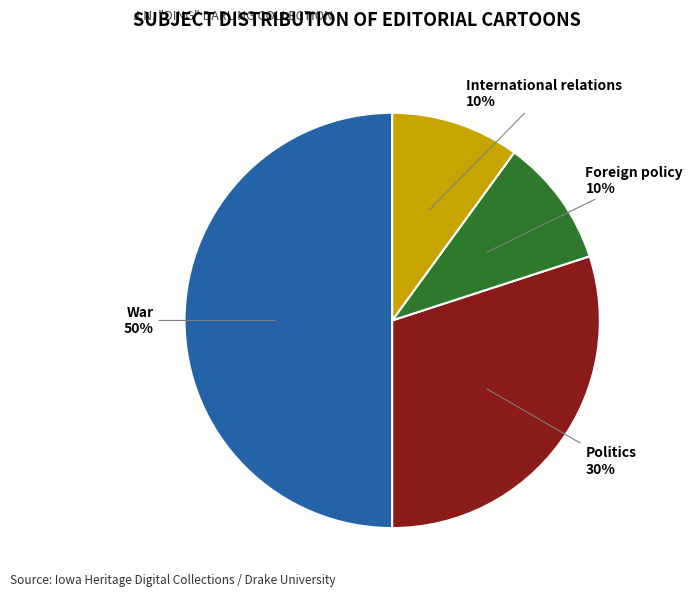

To the nearest percent, what is the difference between the largest and smallest slice percentages?

40%